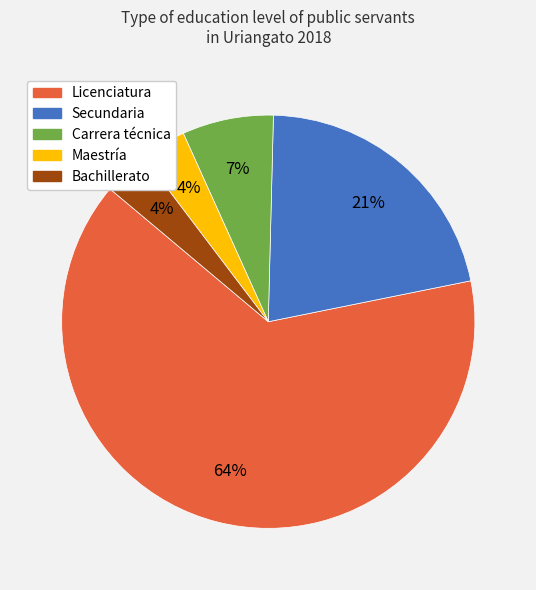

Is the sum of Licenciatura and Maestría greater than half?

Yes